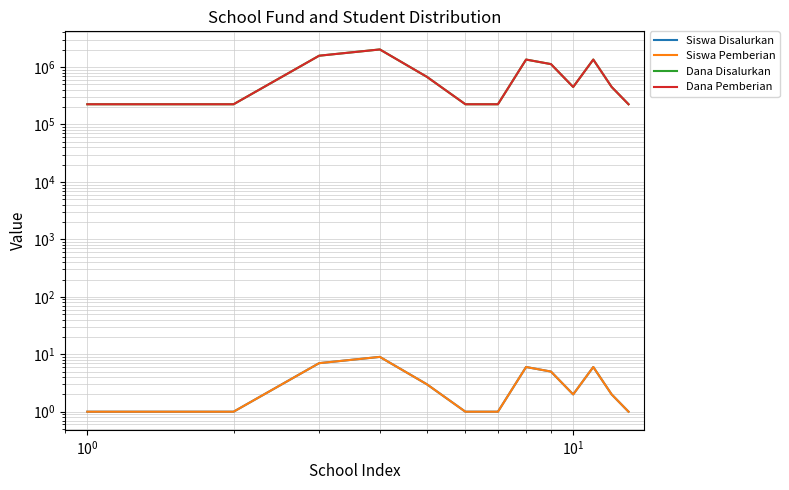

Reading right to left, extract all data points from this chart.

Siswa Disalurkan: 1	2	6	2	5	6	1	1	3	9	7	1	1
Siswa Pemberian: 1	2	6	2	5	6	1	1	3	9	7	1	1
Dana Disalurkan: 225000	450000	1350000	450000	1125000	1350000	225000	225000	675000	2025000	1575000	225000	225000
Dana Pemberian: 225000	450000	1350000	450000	1125000	1350000	225000	225000	675000	2025000	1575000	225000	225000